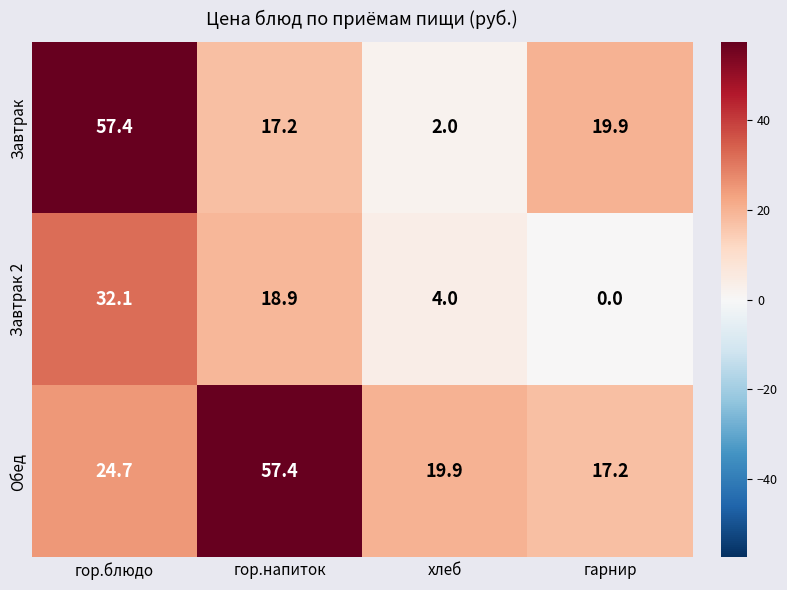

List the series in order of their overall mean, highest first.

Обед, Завтрак, Завтрак 2